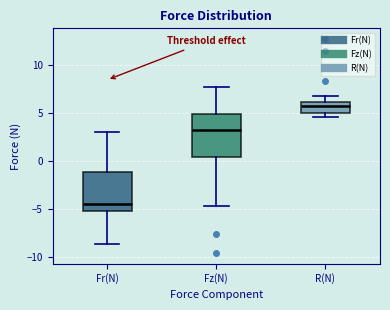

Where is the upper edge of the box for R(N) on the y-axis? The values are not printed on the chart, so give them approximately, as read against the axis.

6.0